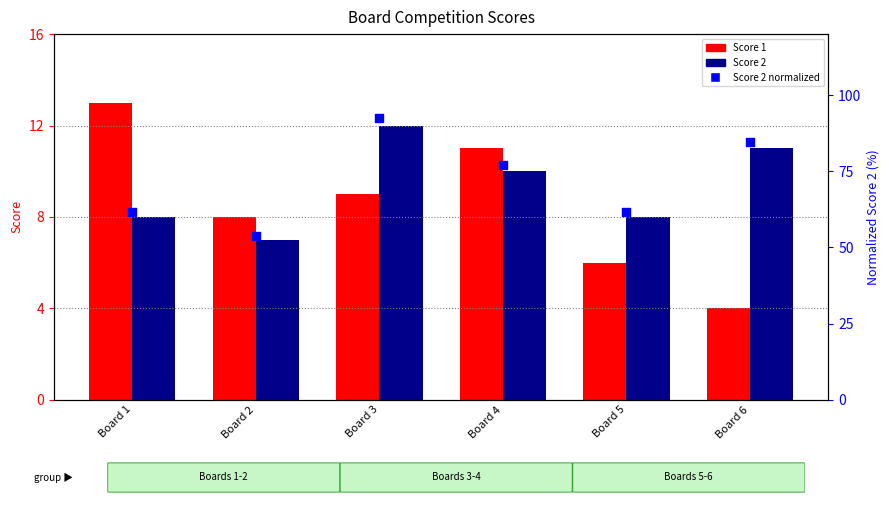

What is the total value across all series at Board 4?

97.9